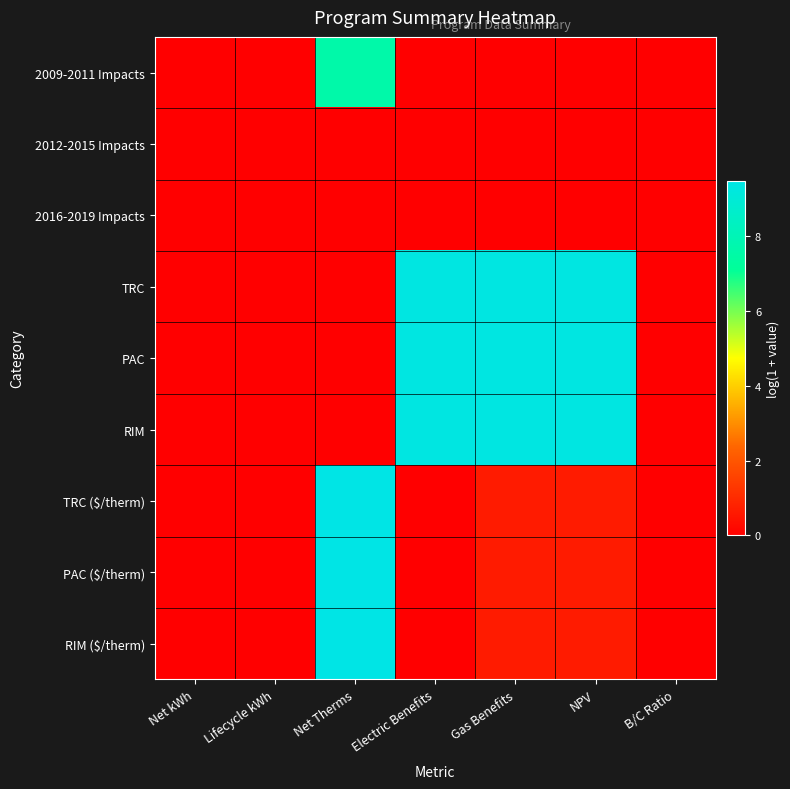

Rank the series at Gas Benefits from lowest to highest value.

2009-2011 Impacts, 2012-2015 Impacts, 2016-2019 Impacts, TRC ($/therm), PAC ($/therm), RIM ($/therm), TRC, PAC, RIM